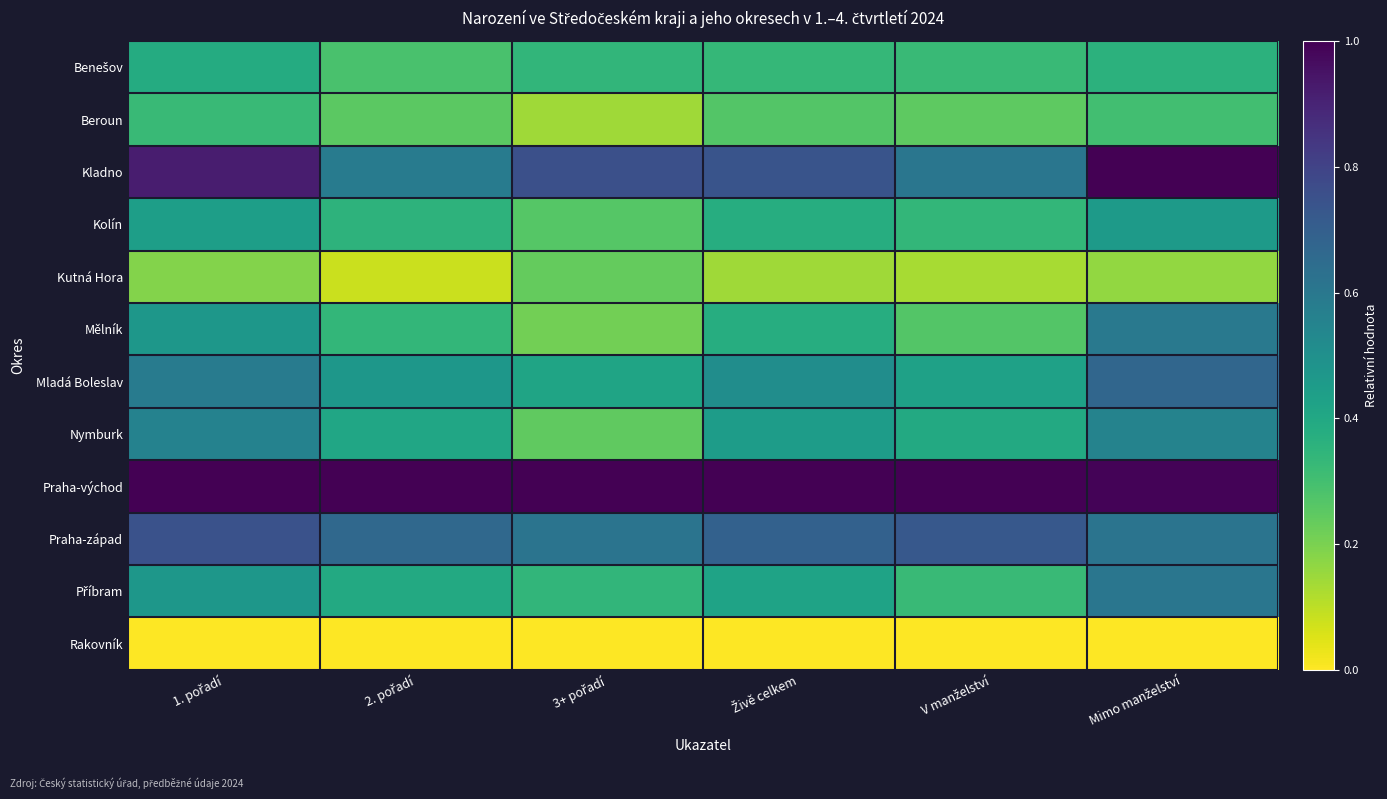

Count the number of categories in the chart.

6